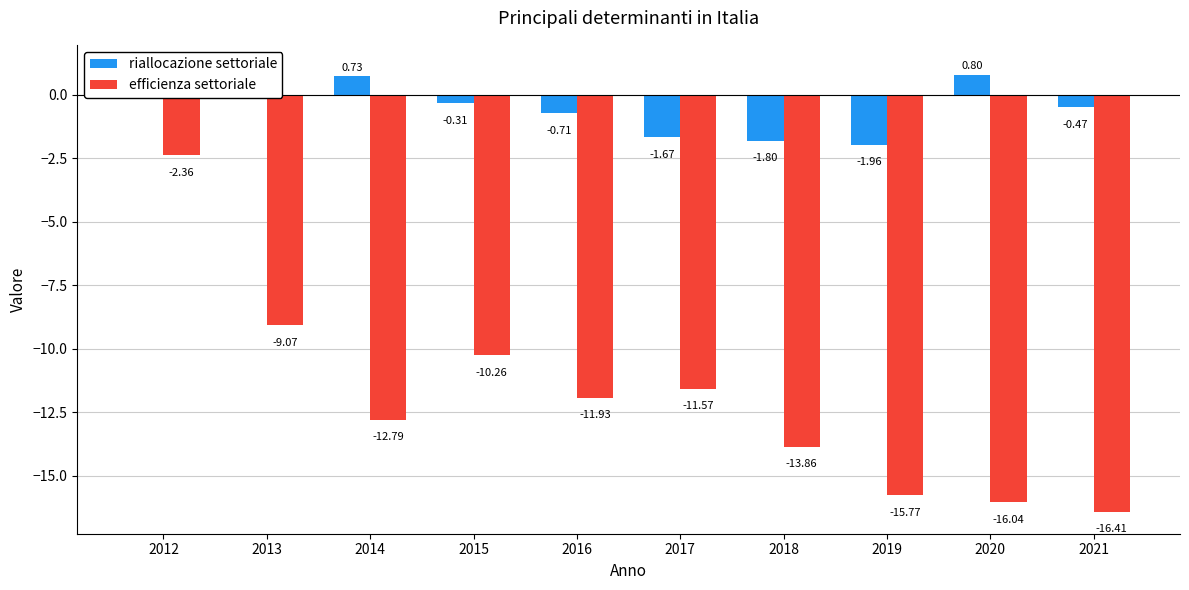

Where is efficienza settoriale nearest to the value -9?

2013